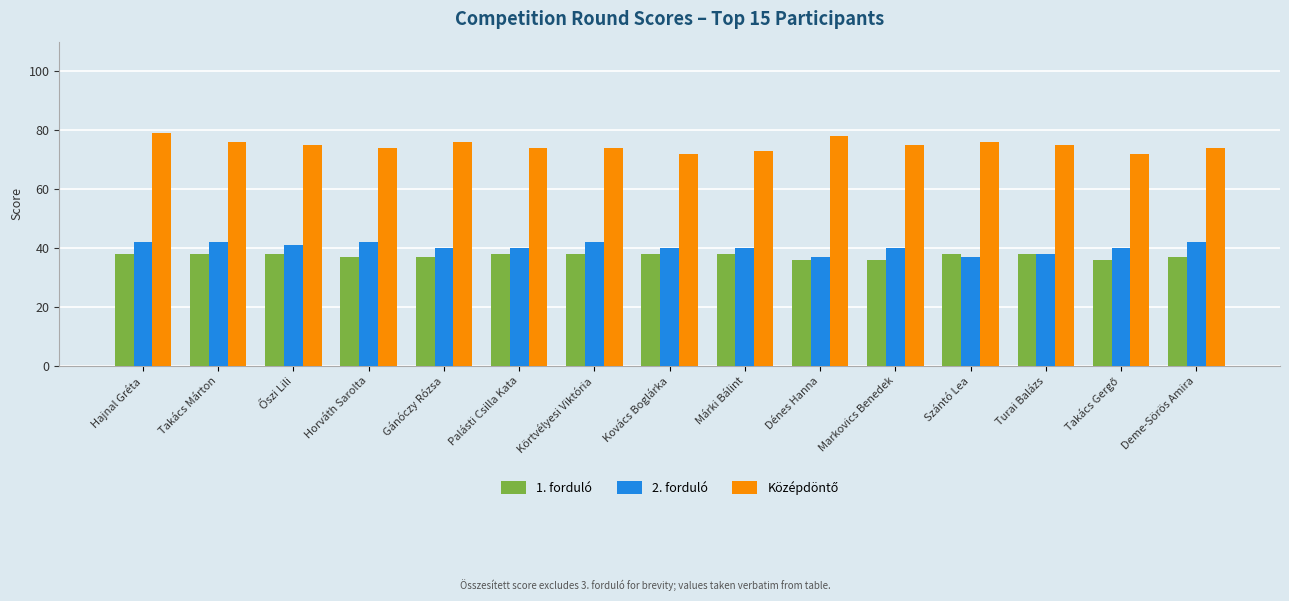

What is the greatest value displayed?

79